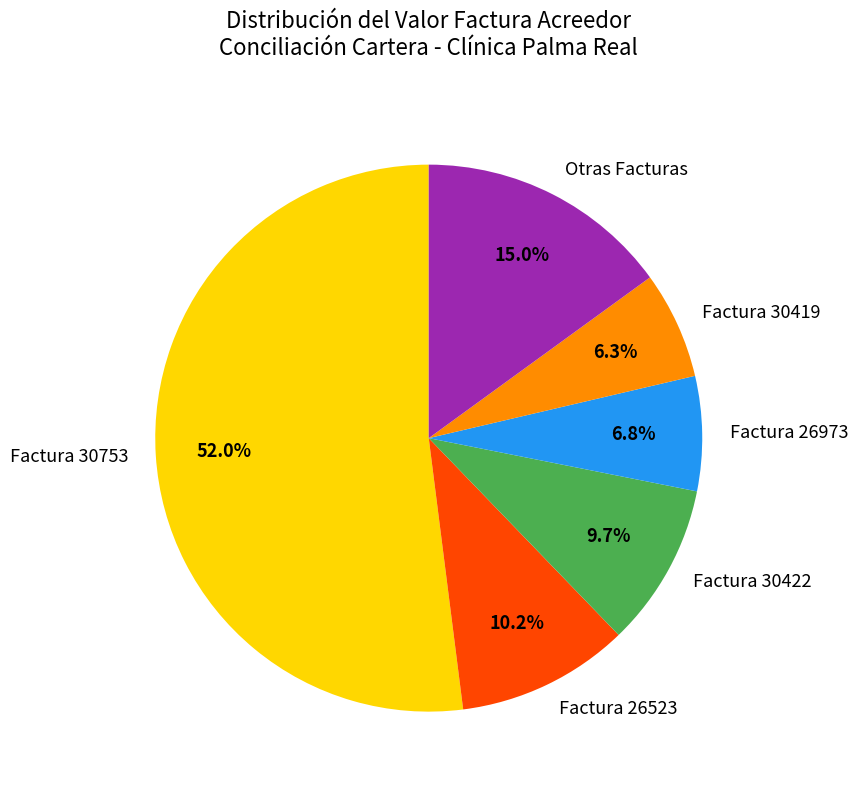

Do Otras Facturas and Factura 26523 together represent more than half of the pie?

No